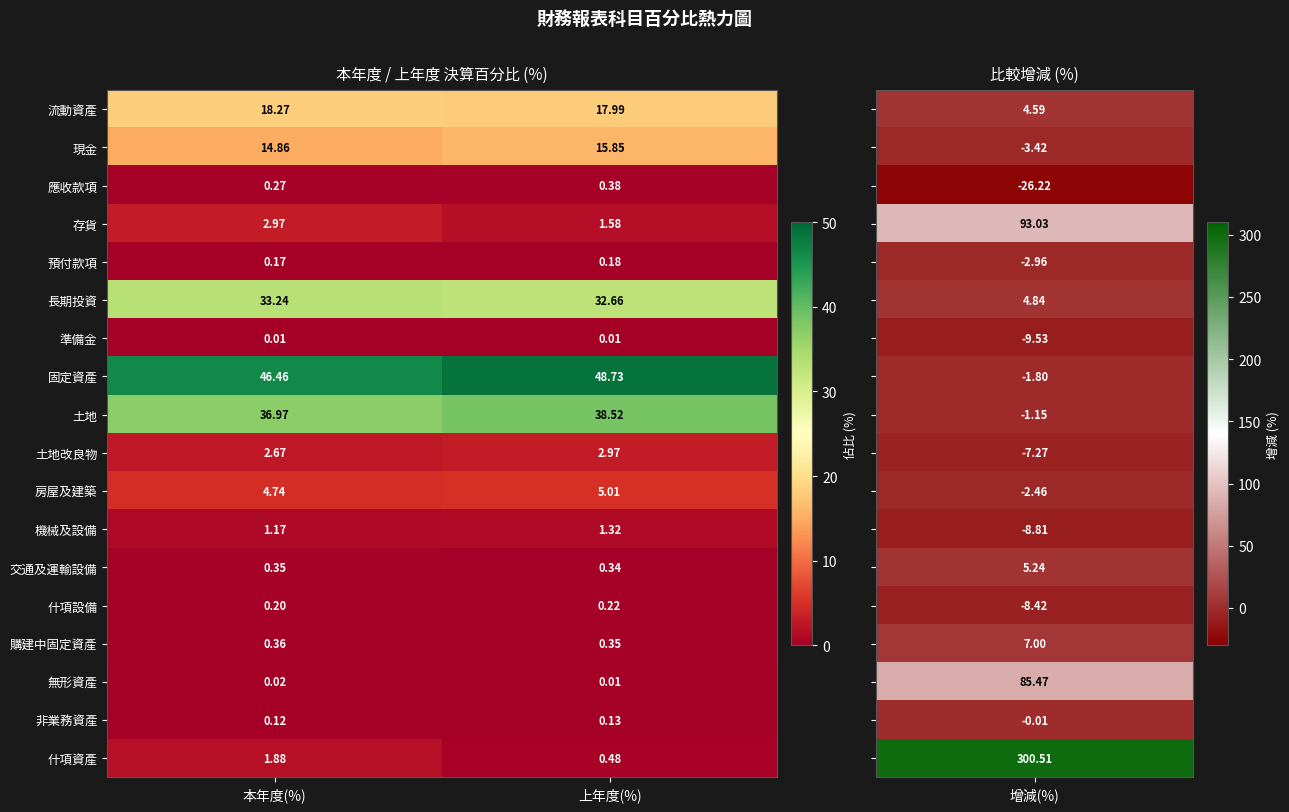

Where is 長期投資 nearest to the value 32?

上年度(%)